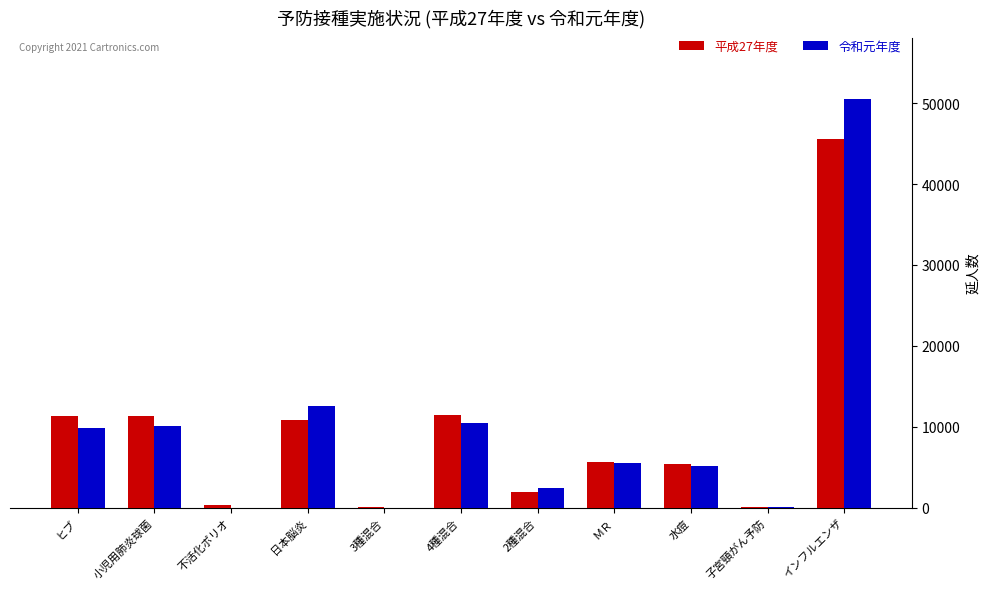

What are all the series names shown in the legend?

平成27年度, 令和元年度